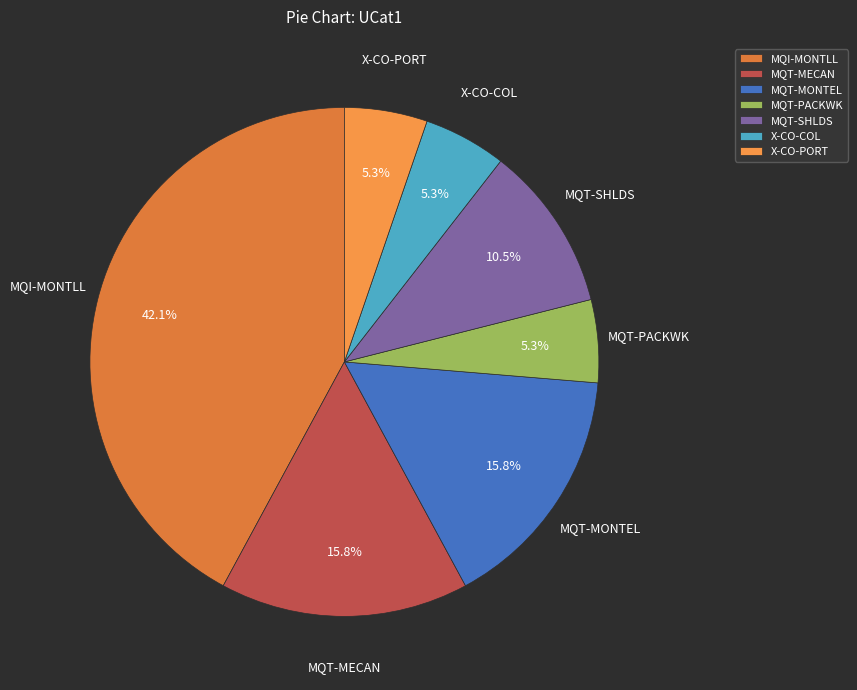

To the nearest percent, what is the average slice percentage?

14%